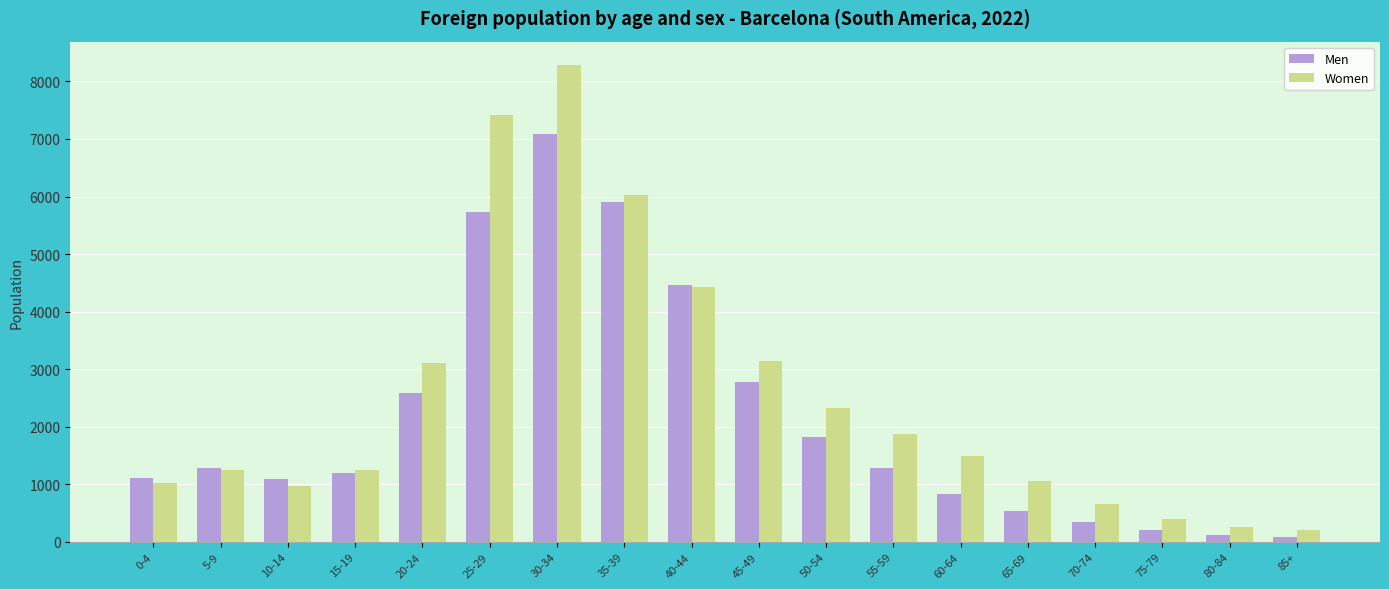

Where is Women nearest to the value 4240?

40-44